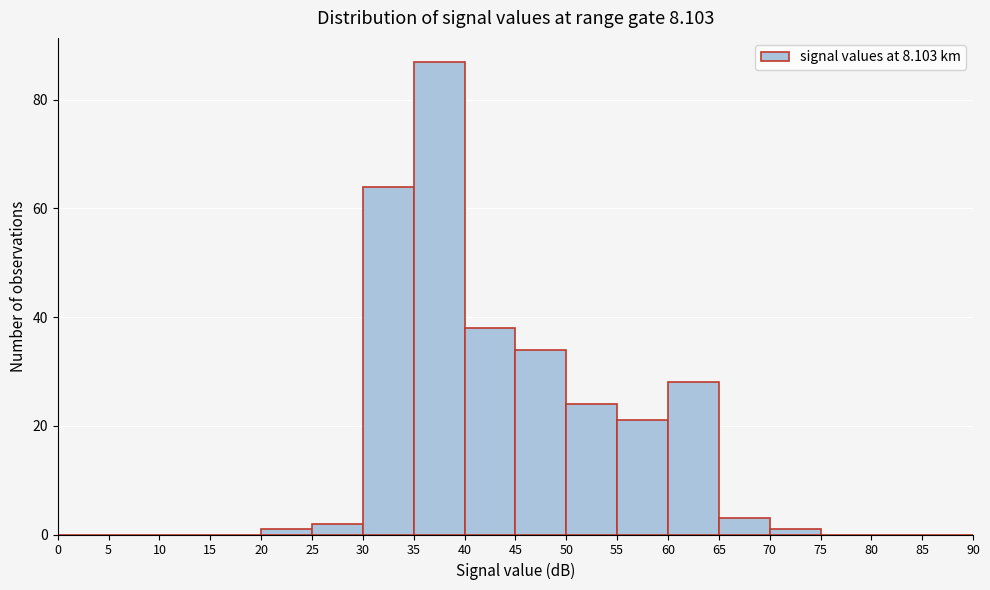

Over which range of the x-axis is the bar tallest?

35 to 40